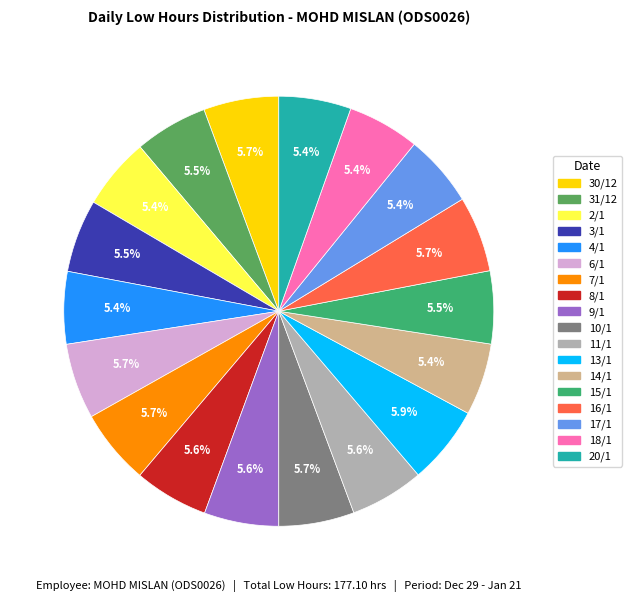

To the nearest percent, what portion does 13/1 represent?

6%